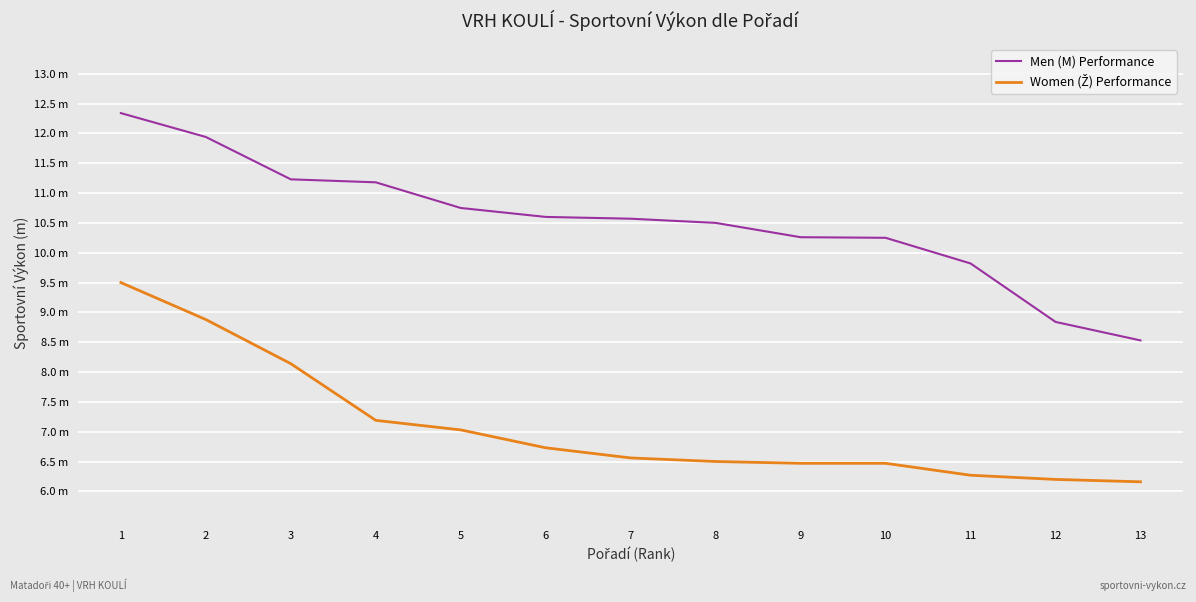

What is the value of the Men (M) Performance point at the 1st from the left?

12.3